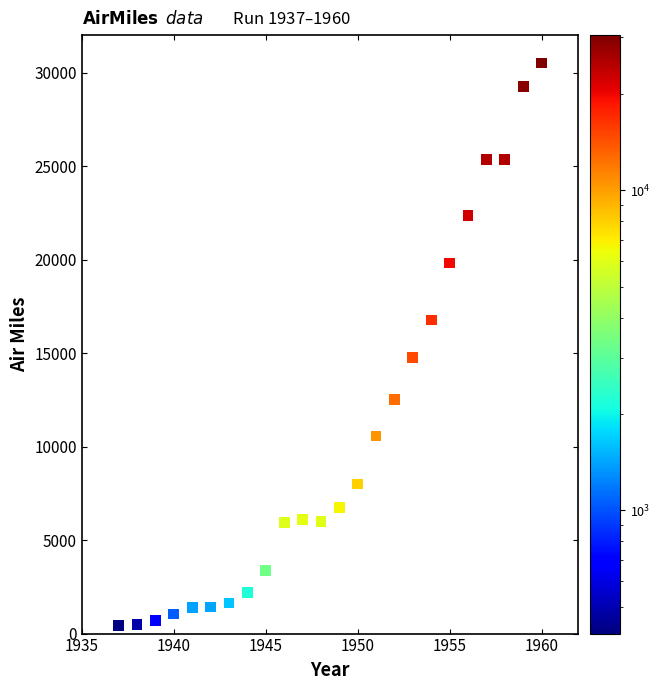

What is the range of X values (max minus min)?

23